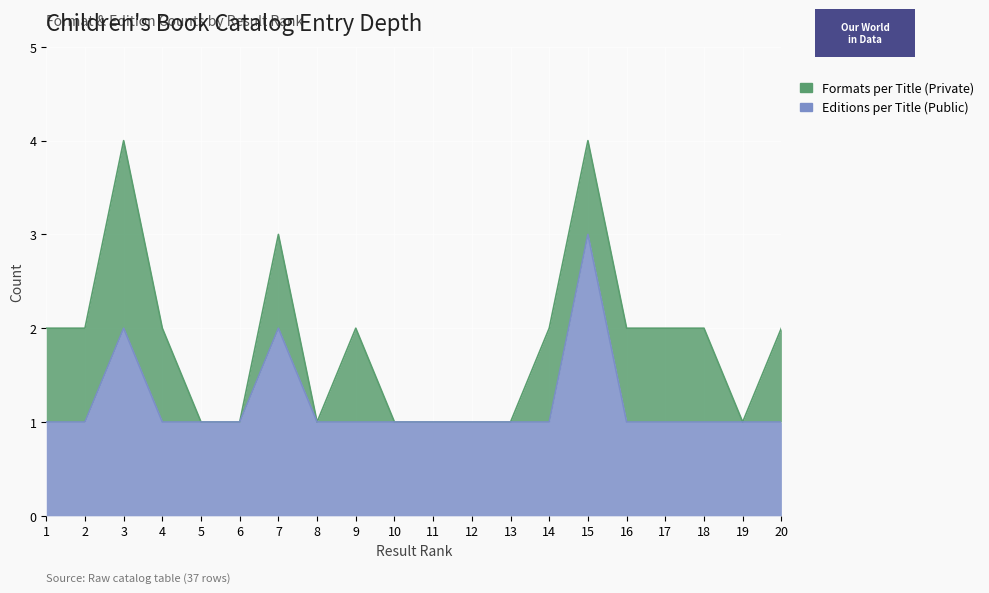

List the series in order of their overall mean, lowest first.

Editions per Title (Public), Formats per Title (Private)